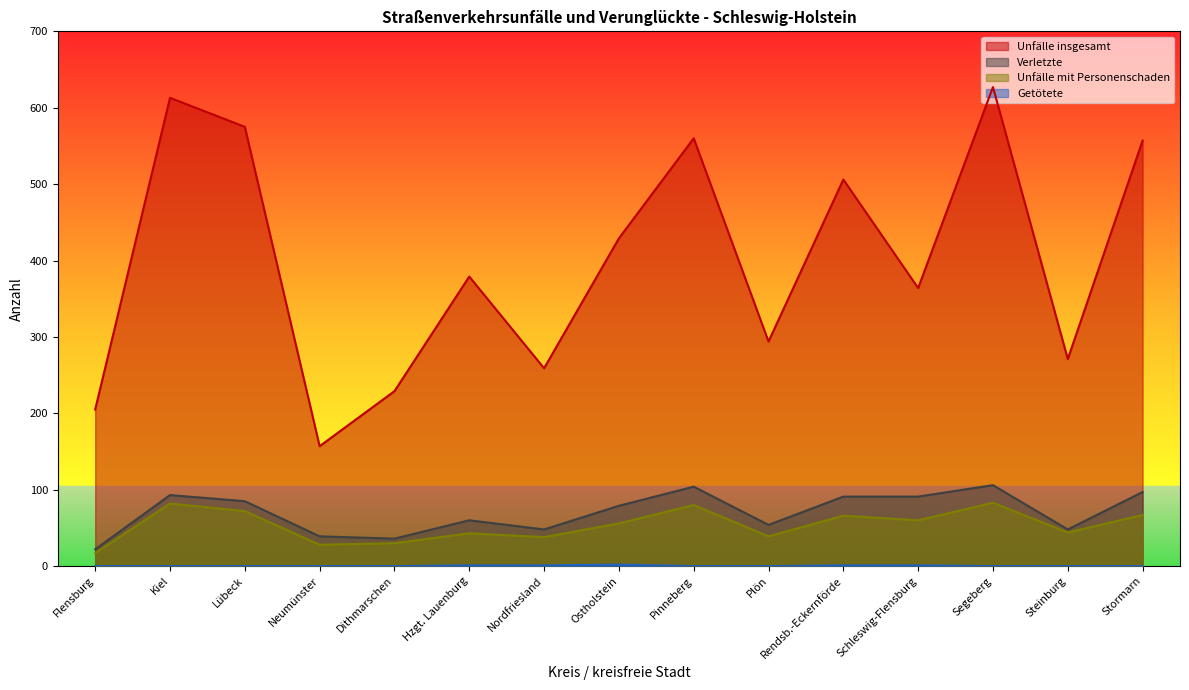

True or false: Getötete and Unfälle insgesamt cross at least once.

False